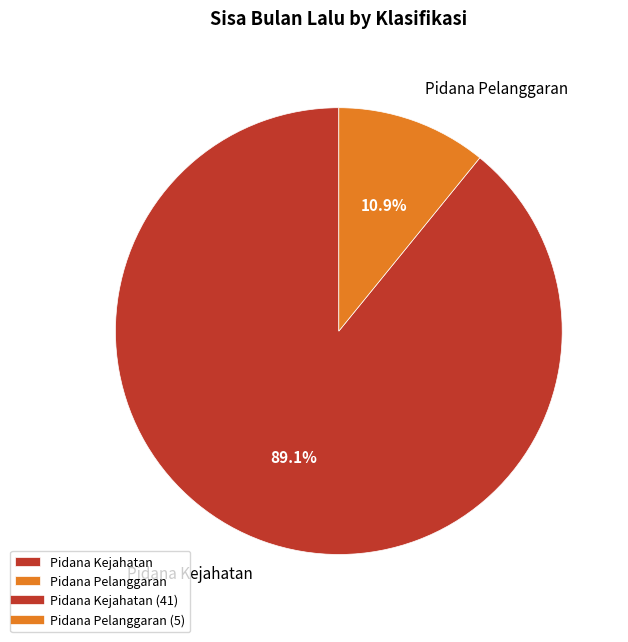

To the nearest percent, what is the difference between the Pidana Pelanggaran and Pidana Kejahatan slice percentages?

78%